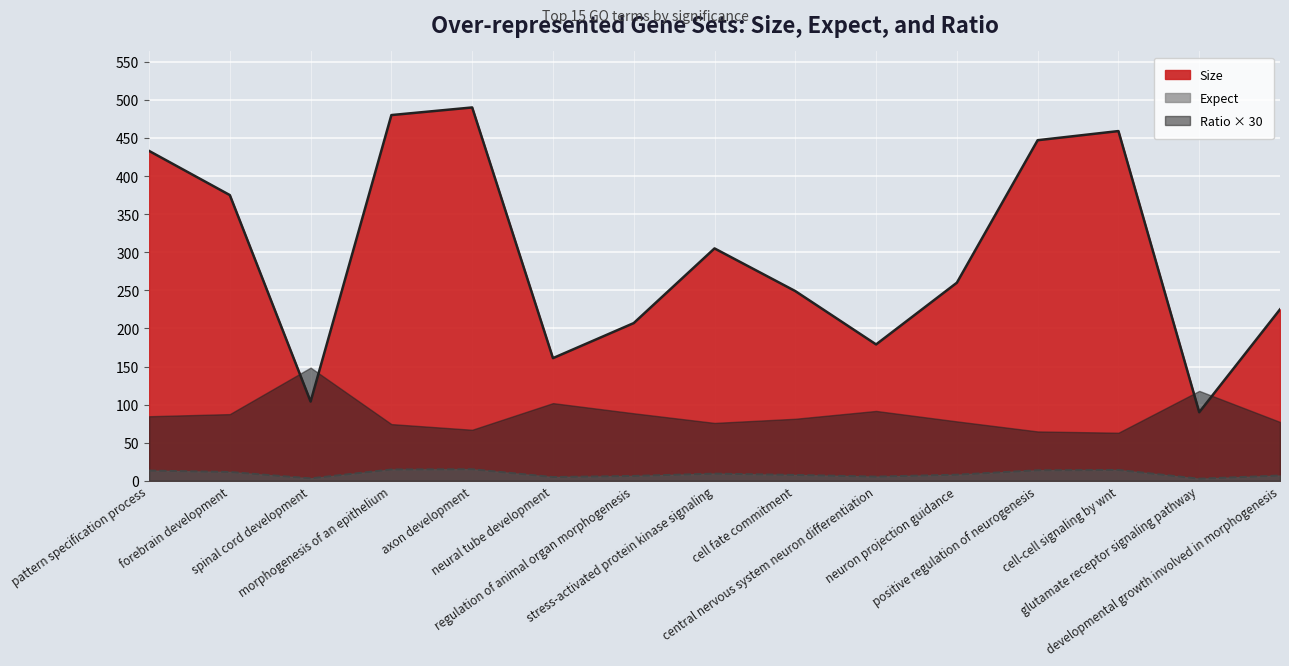

Read the Size value at regulation of animal organ morphogenesis.

207.0